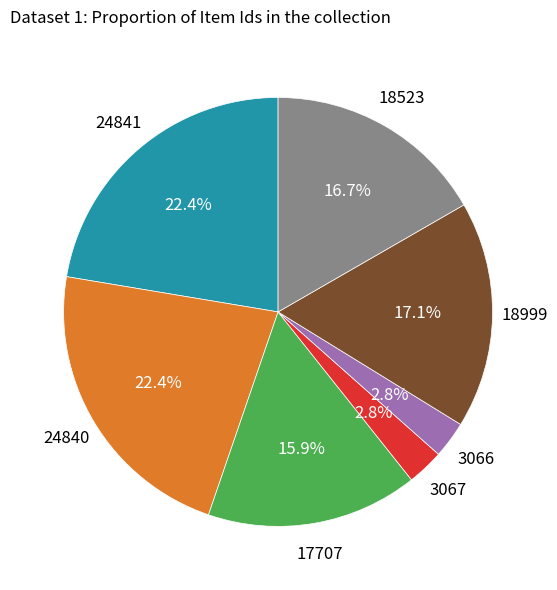

Count the number of slices in the pie.

7